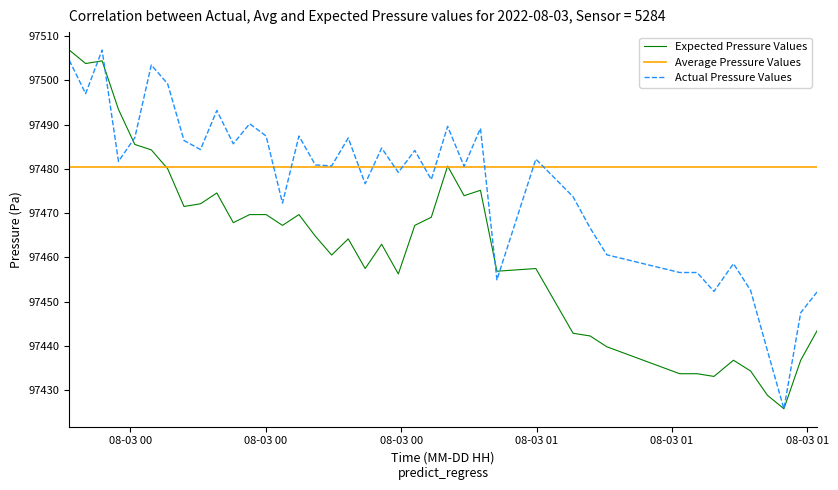

What are all the series names shown in the legend?

Expected Pressure Values, Average Pressure Values, Actual Pressure Values